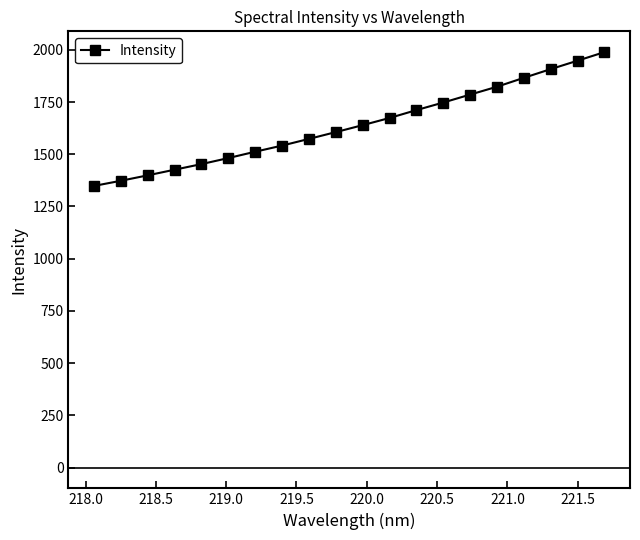

What is the value of the 5th point from the left?

1453.0